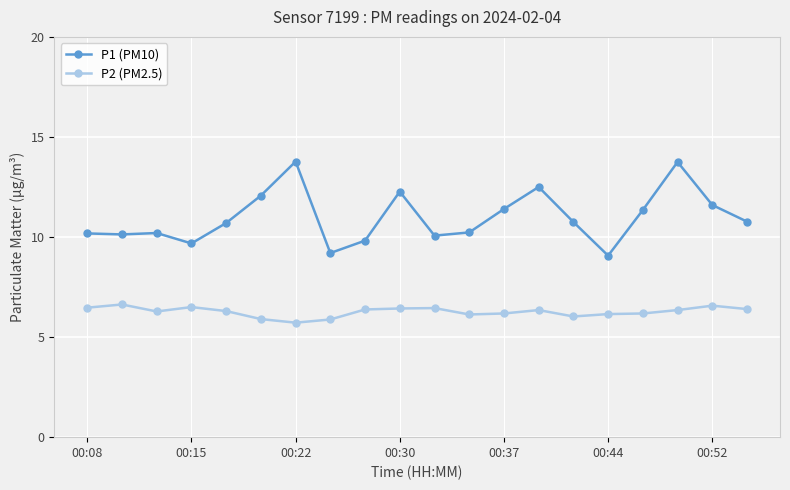

Which series has the widest spread of values?

P1 (PM10)